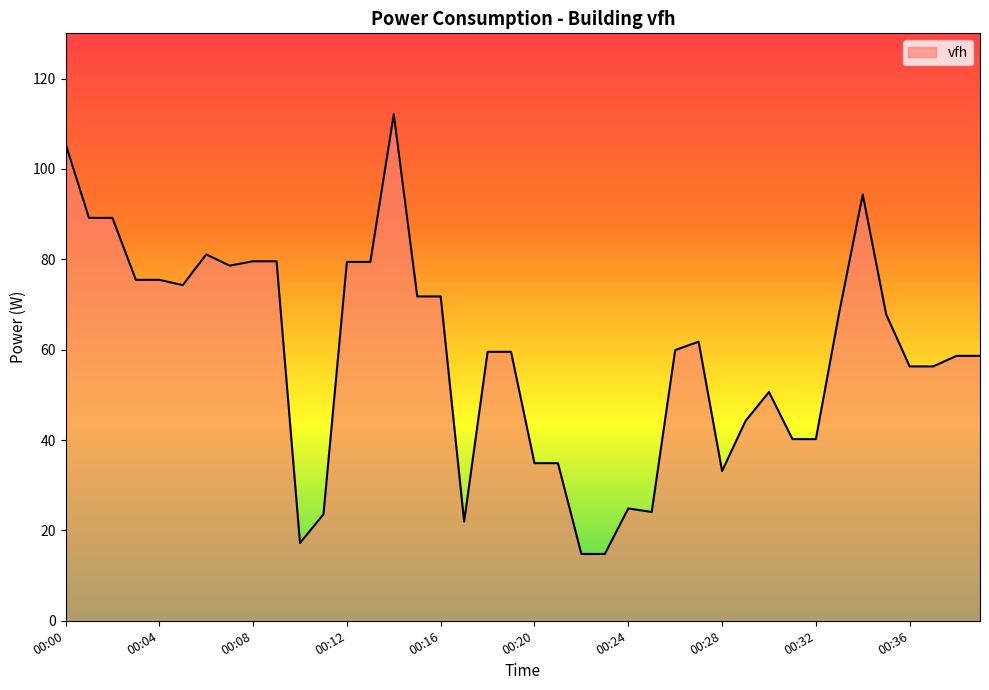

What is the minimum value shown in the chart?

14.8